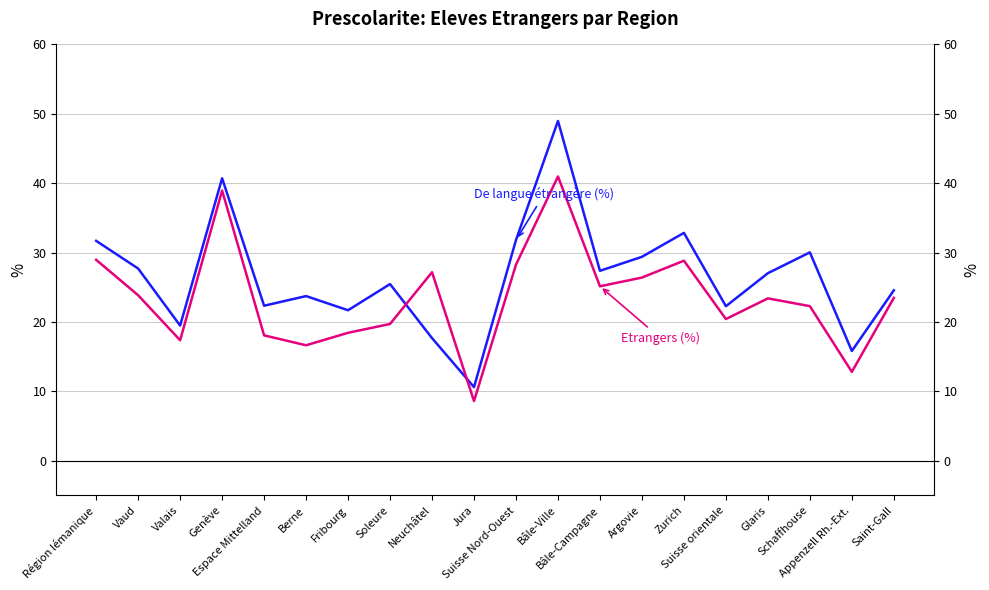

Reading left to right, what are all the values shown in this chart?

De langue étrangère (%): Région lémanique=31.7	Vaud=27.7	Valais=19.5	Genève=40.7	Espace Mittelland=22.3	Berne=23.7	Fribourg=21.7	Soleure=25.5	Neuchâtel=17.7	Jura=10.6	Suisse Nord-Ouest=31.8	Bâle-Ville=49.0	Bâle-Campagne=27.4	Argovie=29.4	Zurich=32.8	Suisse orientale=22.3	Glaris=27.0	Schaffhouse=30.0	Appenzell Rh.-Ext.=15.8	Saint-Gall=24.6
Etrangers (%): Région lémanique=29.0	Vaud=23.9	Valais=17.4	Genève=38.9	Espace Mittelland=18.1	Berne=16.6	Fribourg=18.4	Soleure=19.7	Neuchâtel=27.2	Jura=8.6	Suisse Nord-Ouest=28.3	Bâle-Ville=41.0	Bâle-Campagne=25.1	Argovie=26.4	Zurich=28.8	Suisse orientale=20.4	Glaris=23.4	Schaffhouse=22.3	Appenzell Rh.-Ext.=12.8	Saint-Gall=23.5